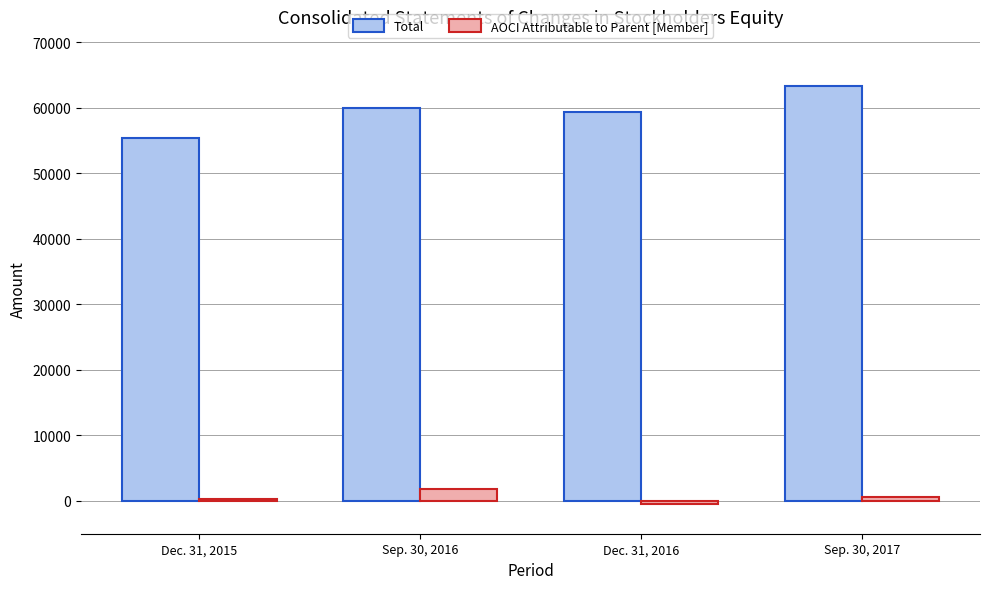

Which series has the largest total across all categories?

Total